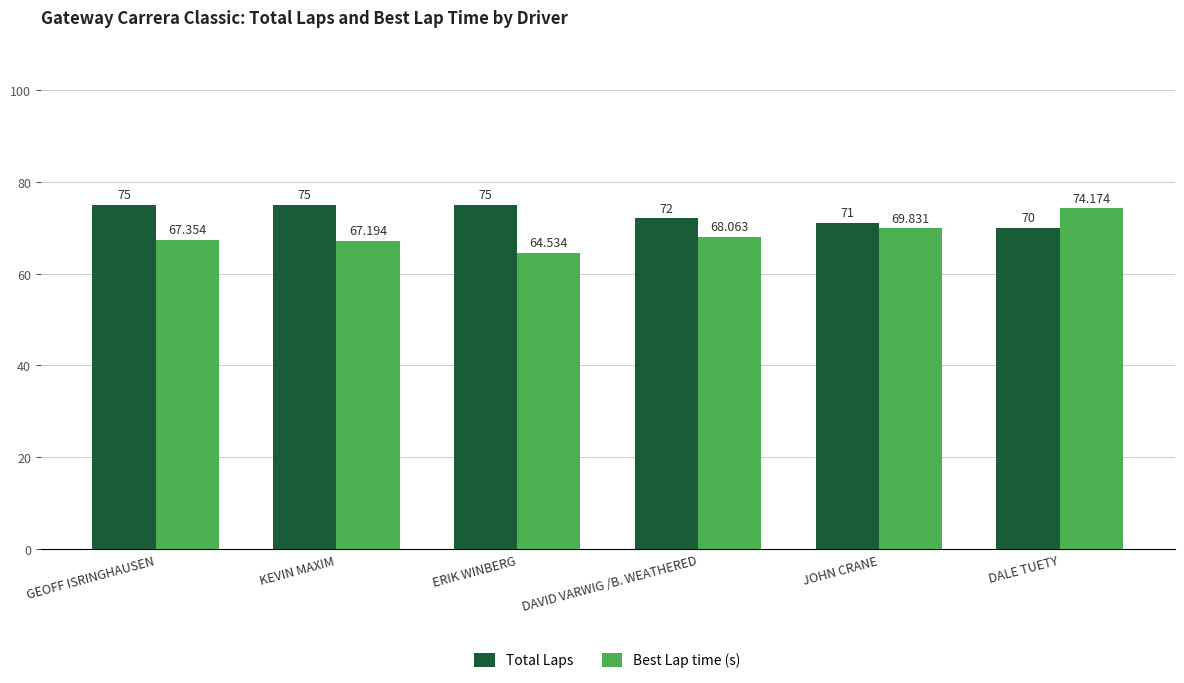

How many bars are there in total?

12